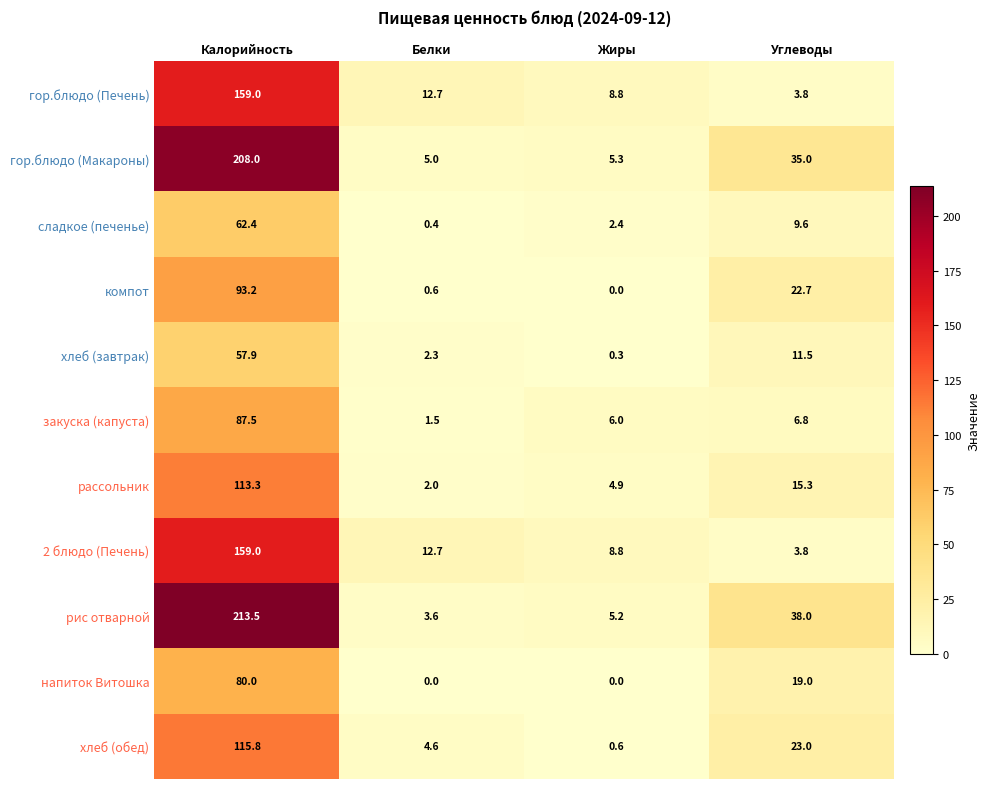

How many values in the хлеб (завтрак) series are below 11?

2